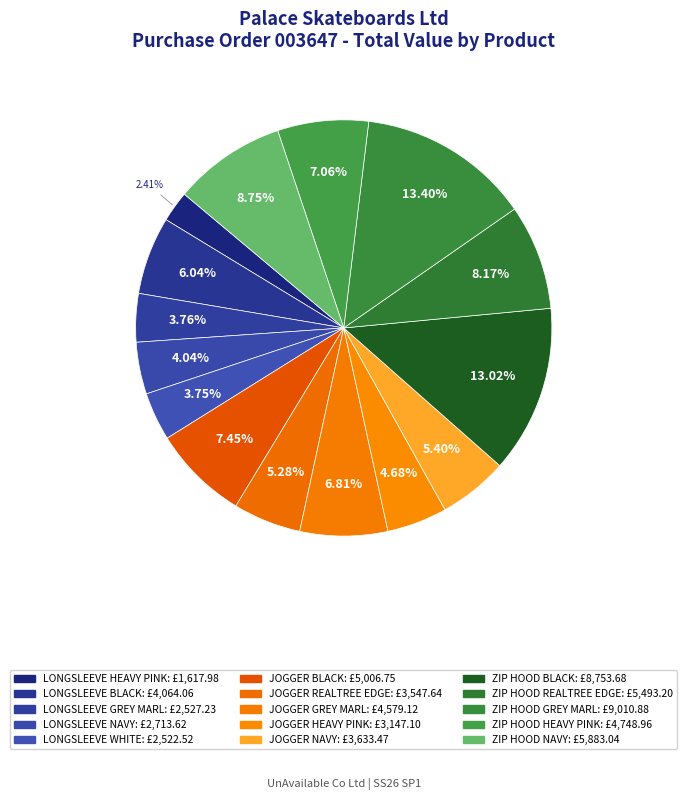

How many slices are in this pie chart?

15